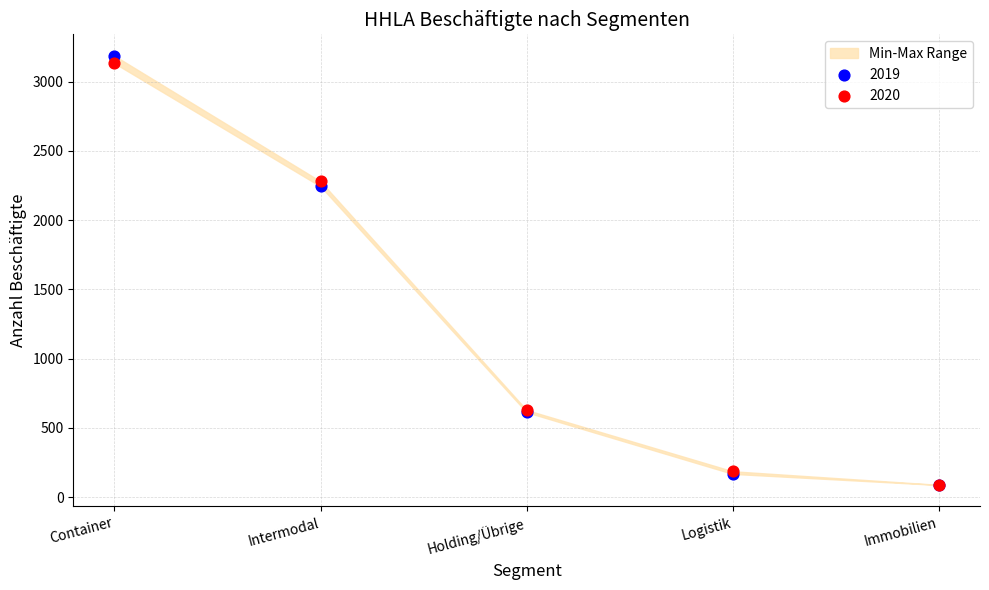

Across all series, what Y value is closest to 1636?

2243